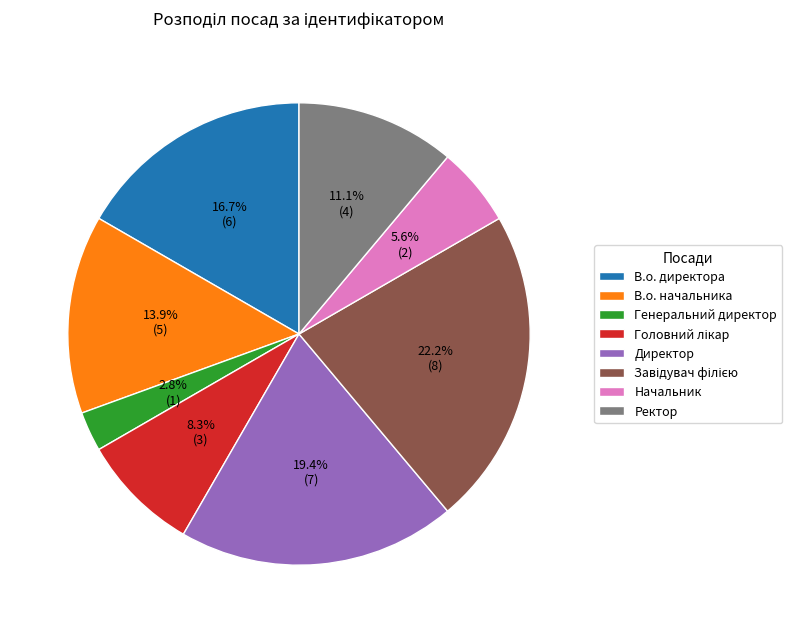

Is it true that Директор is 5% of the pie?

False